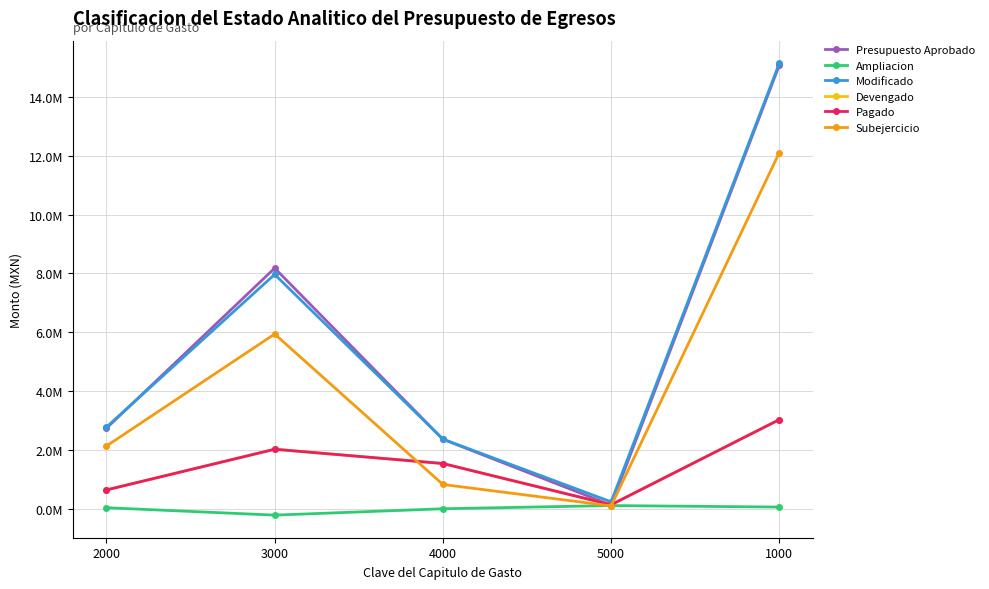

Does the chart have visible grid lines?

Yes